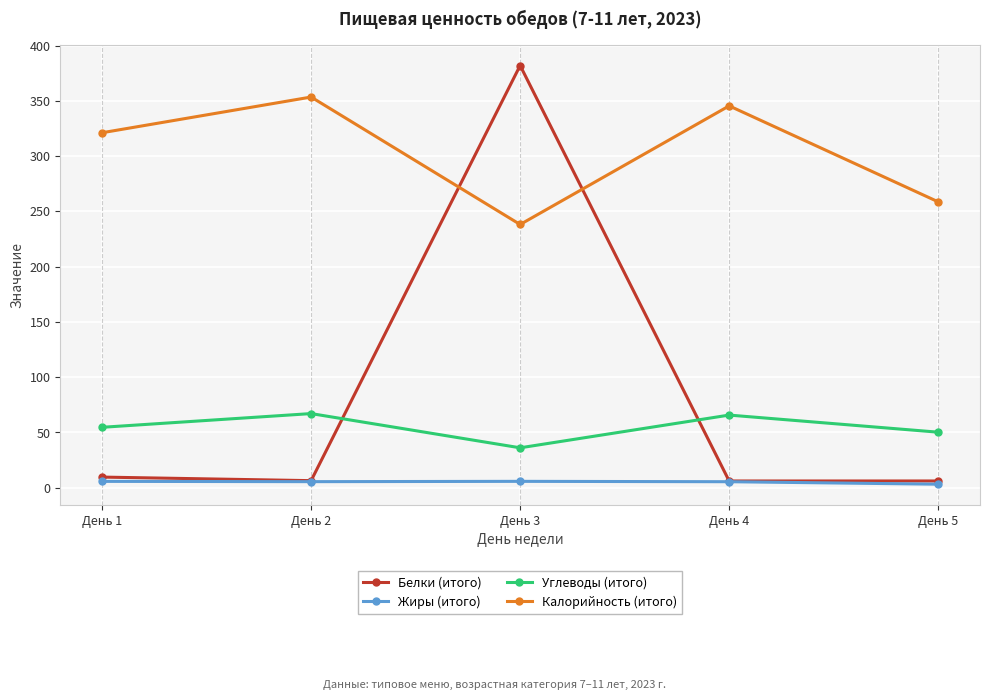

The value of Углеводы (итого) at День 5 is 71.6. True or false?

False